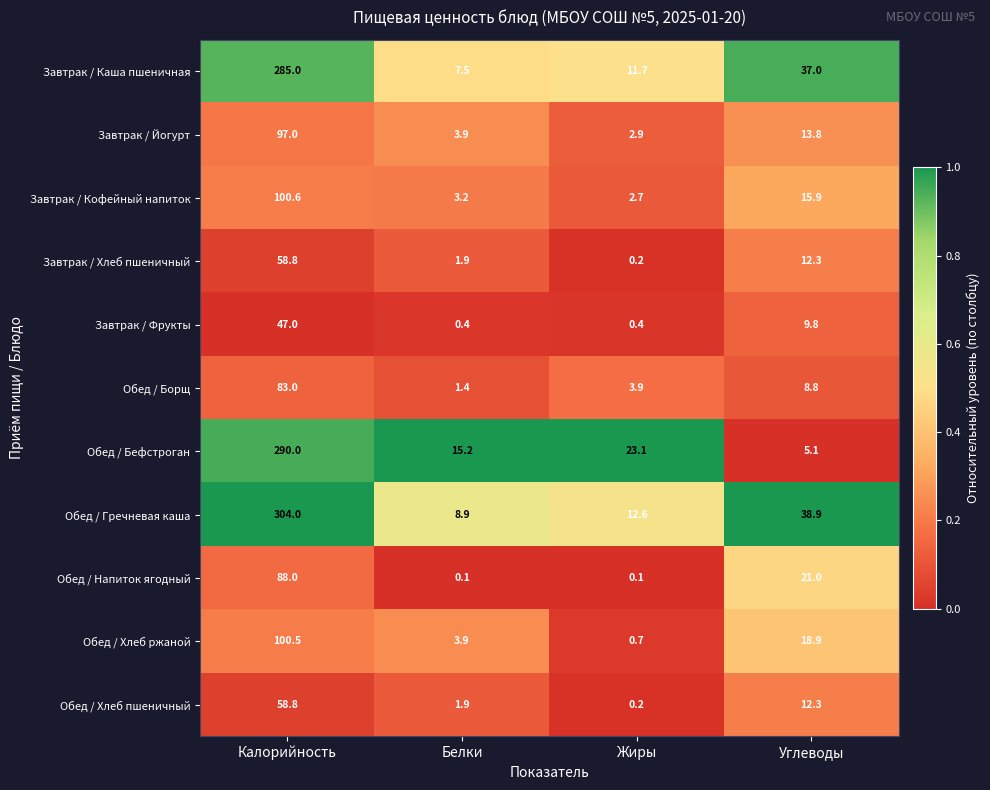

Is the value of Обед / Напиток ягодный at Белки greater than the value of Обед / Бефстроган at Калорийность?

No